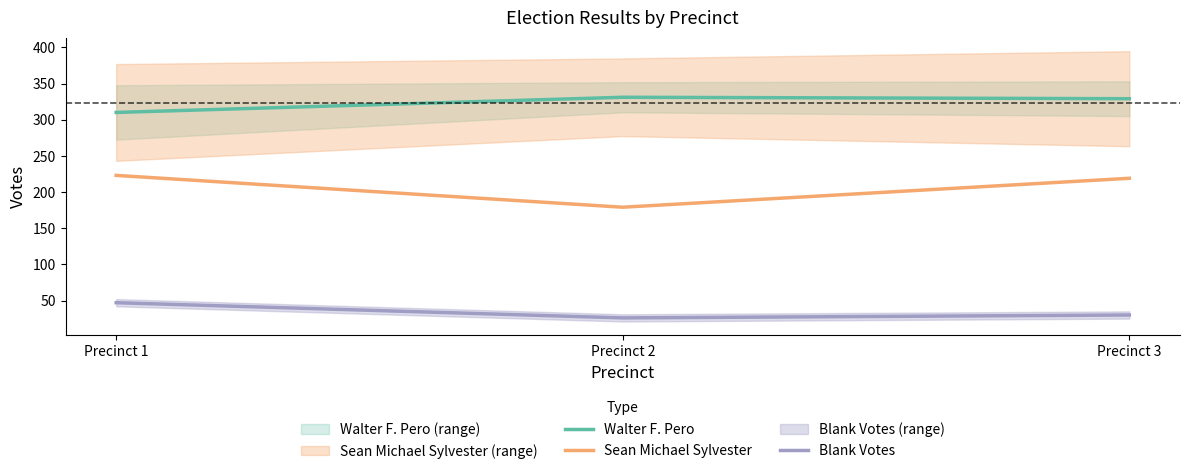

Between Precinct 2 and Precinct 3, which series saw the biggest shift?

Sean Michael Sylvester